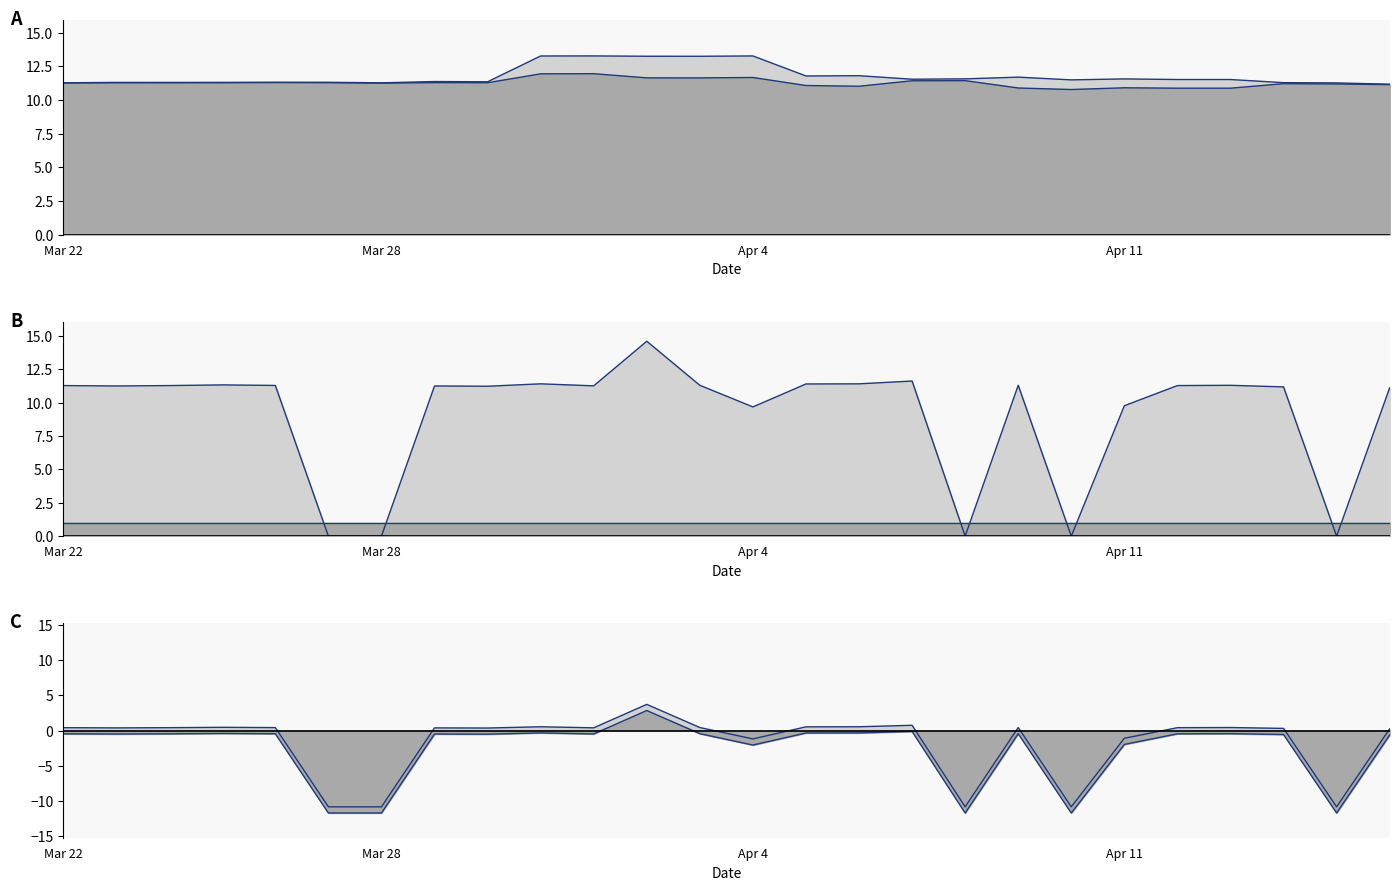

Which category has the lowest value across all series?

5